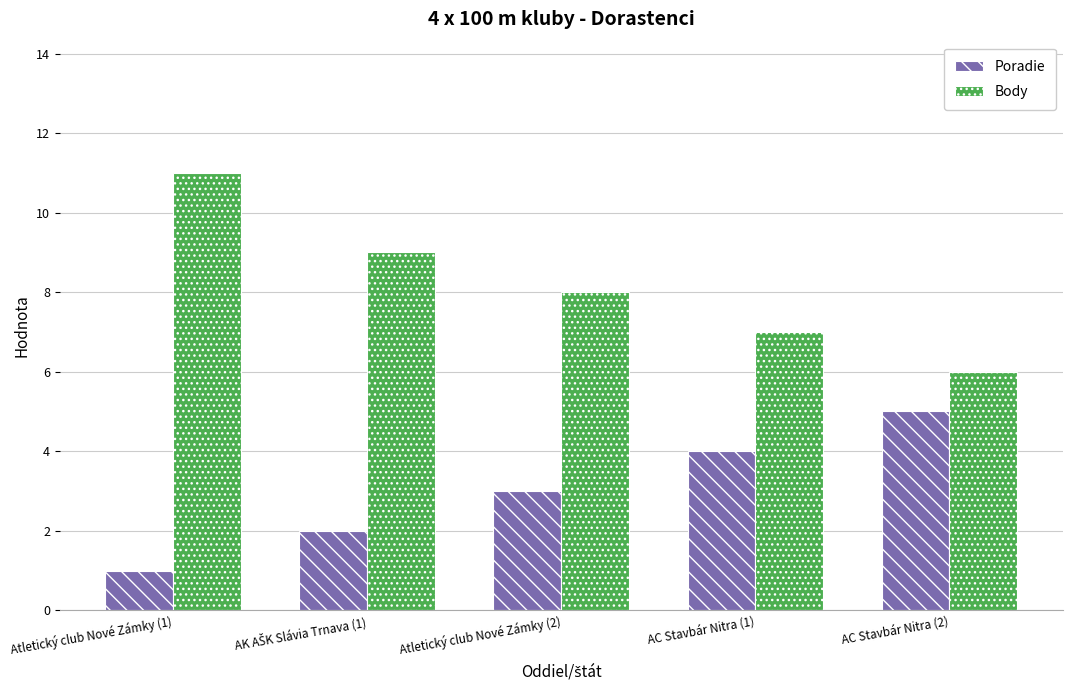

How many bars are there in each group?

2